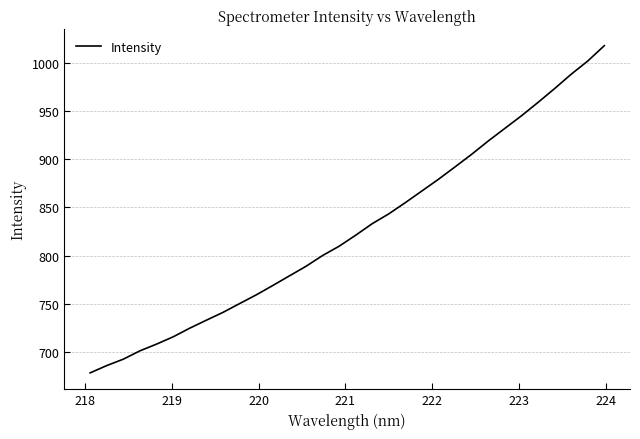

How many distinct data groups are displayed?

1